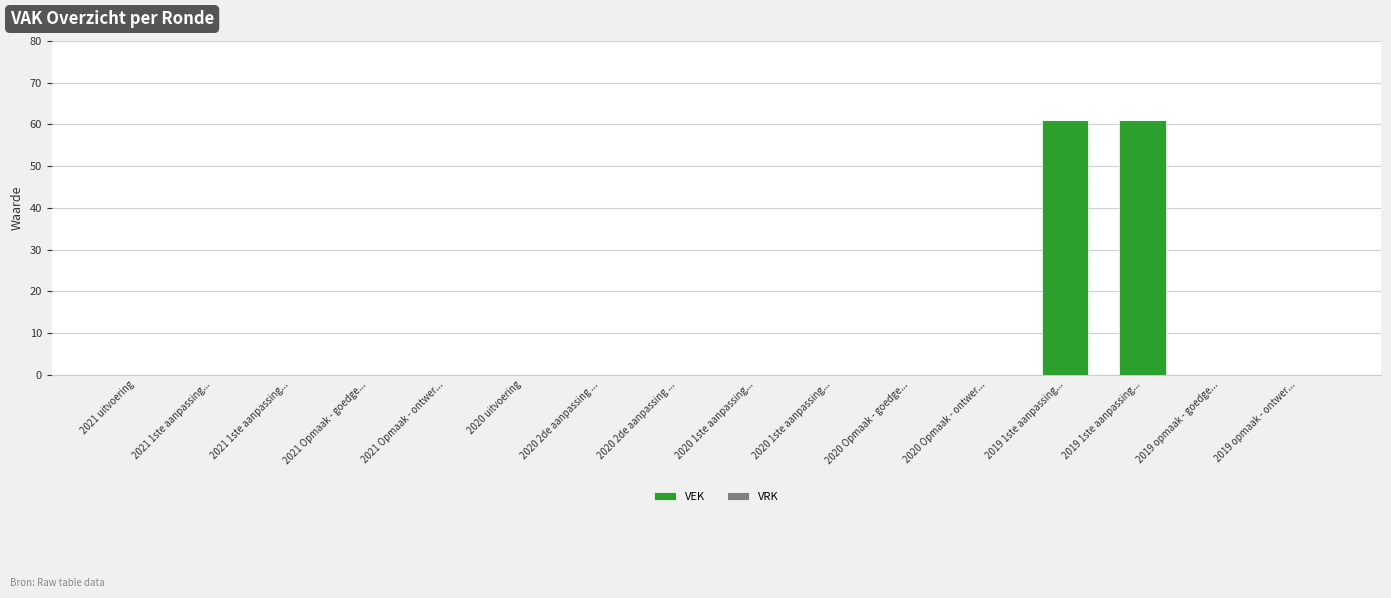

Which category has the lowest value across all series?

2021 uitvoering